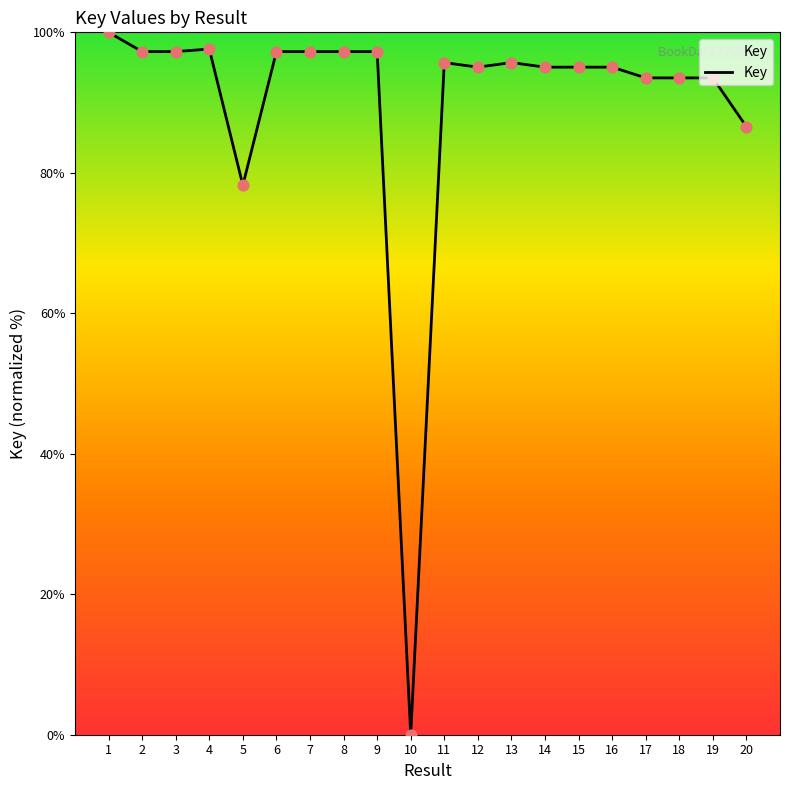

What is the change in value from 2 to 4?

+0.4